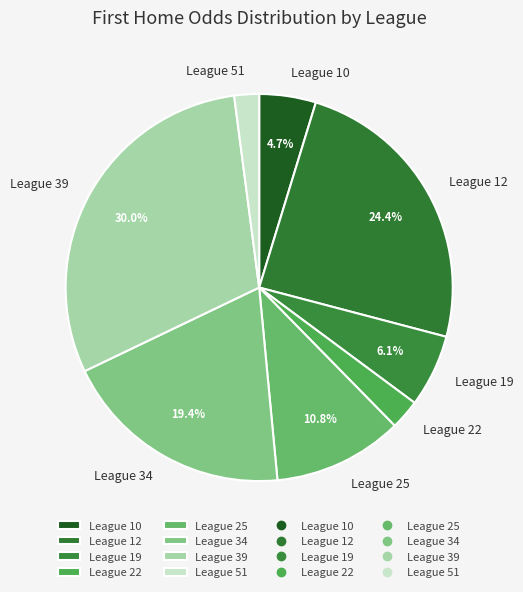

How many slices are in this pie chart?

8